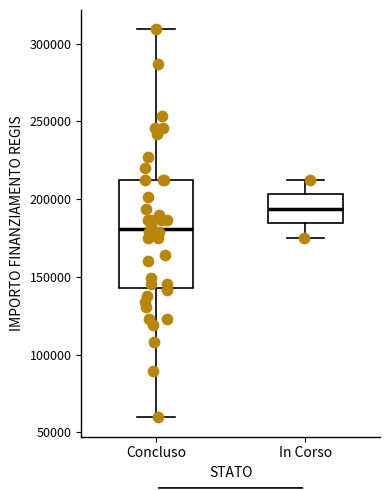

Comparing the boxes themselves (not the whiskers), which one is the tallest?

Concluso